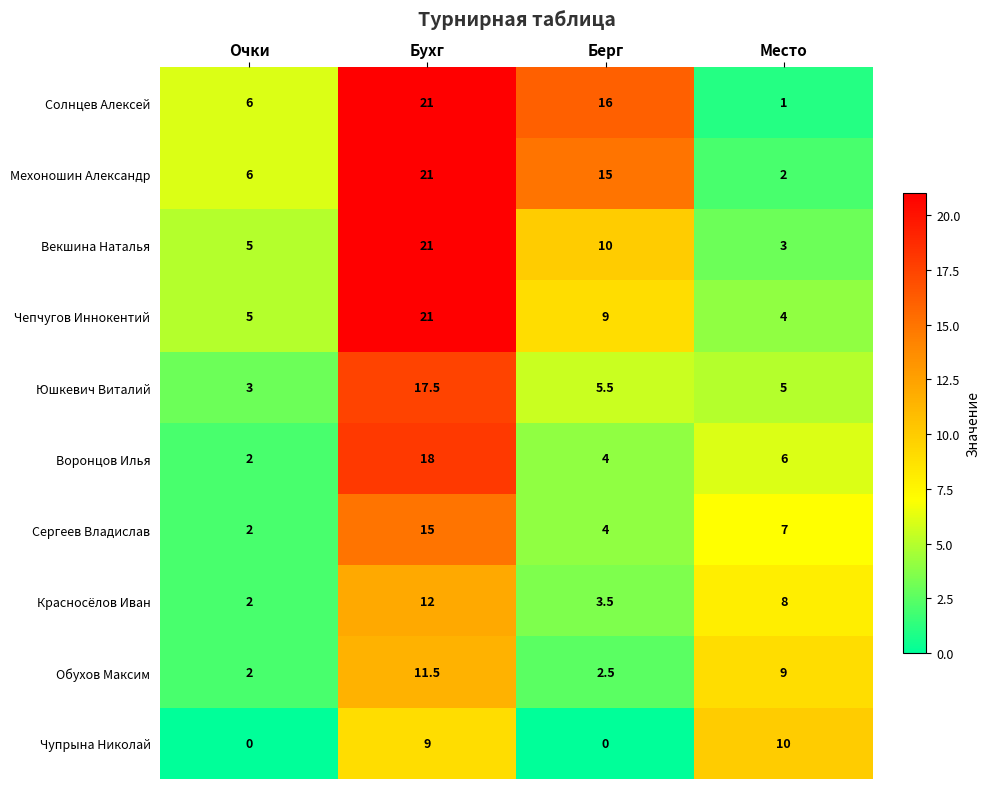

Which series has the widest spread of values?

Солнцев Алексей